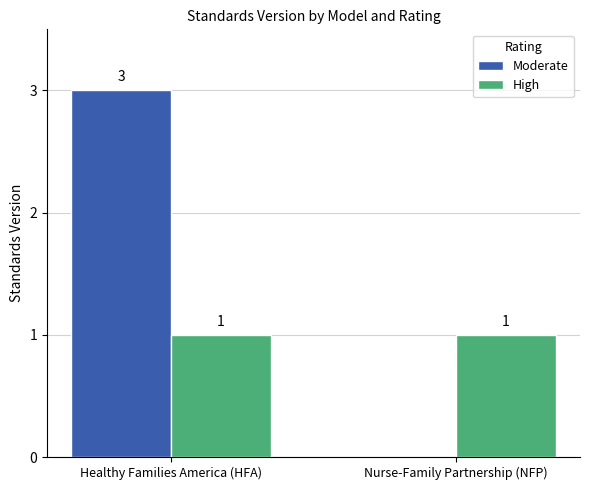

What is the sum of all High values?

2